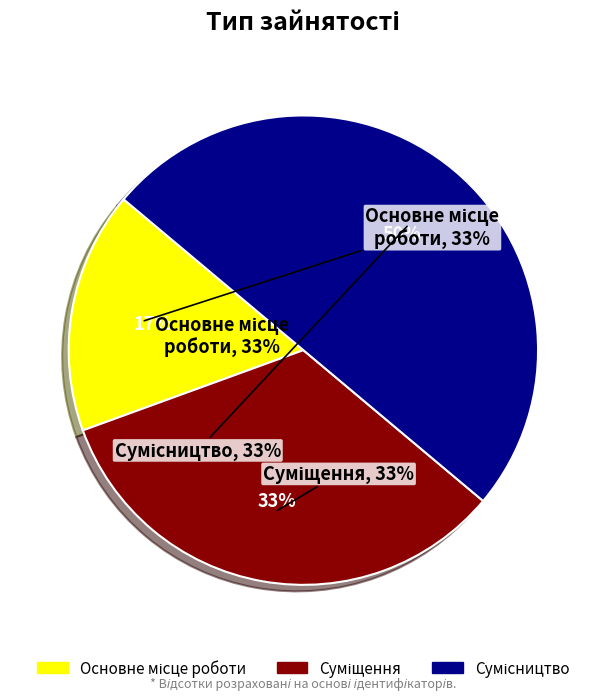

To the nearest percent, what percentage of the pie is Основне місце роботи?

17%